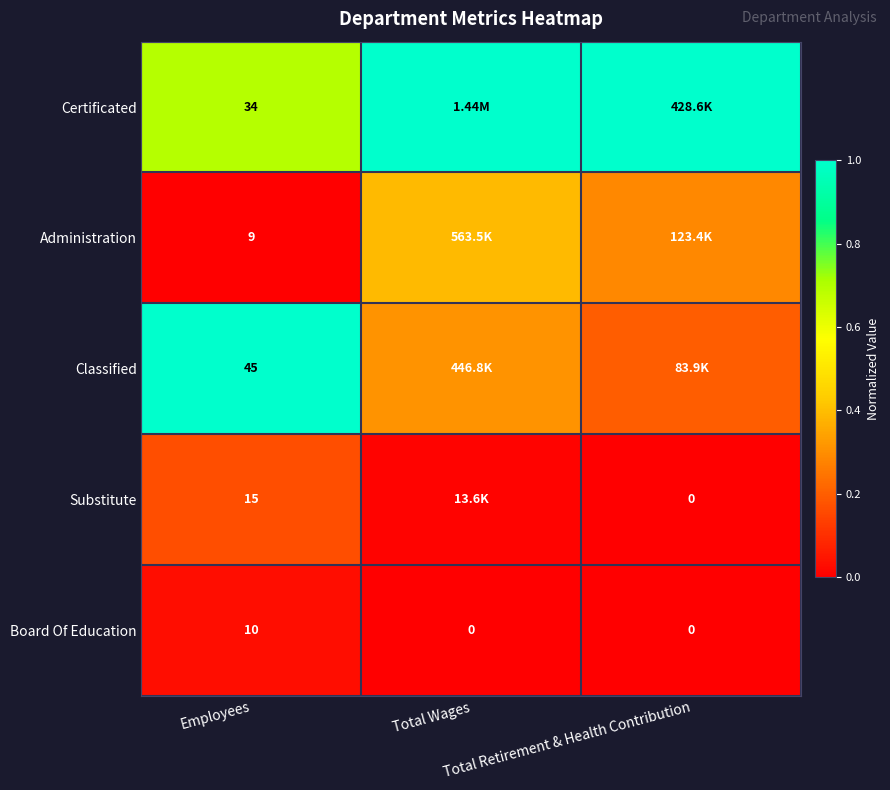

Count the number of categories in the chart.

3